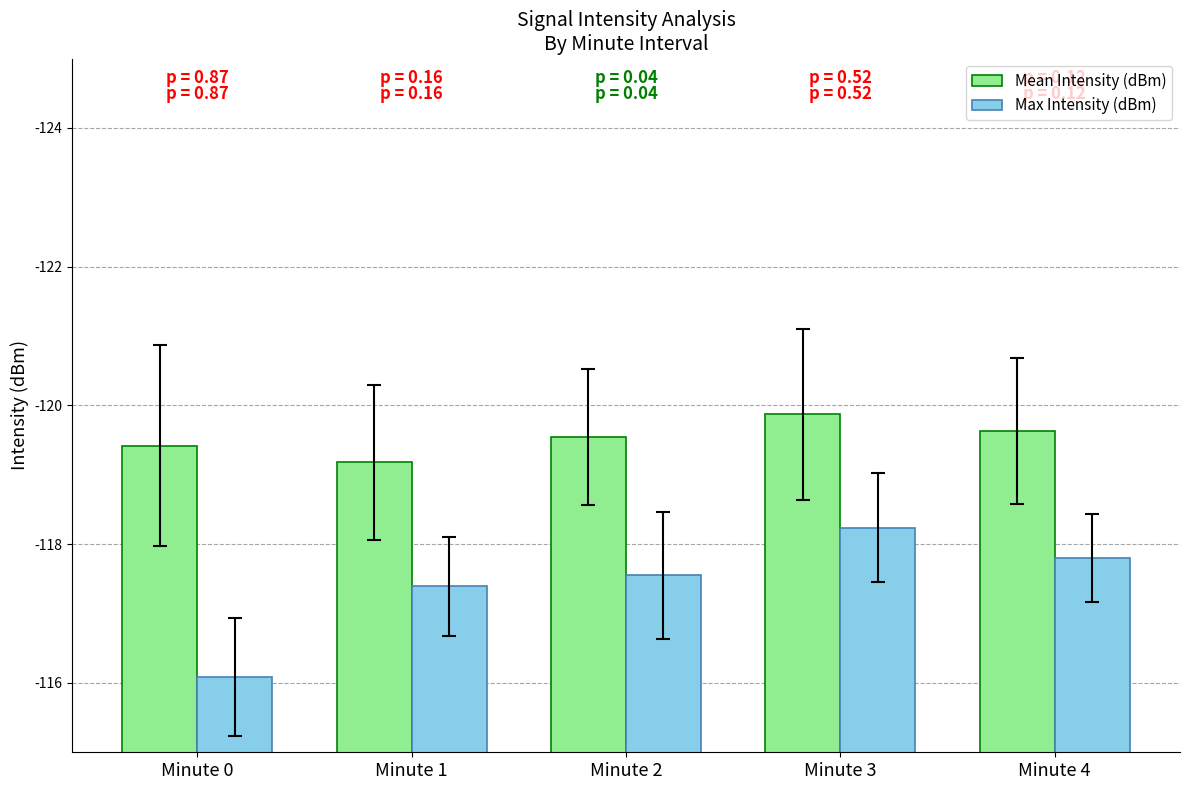

Are the bars grouped side by side (vs. stacked)?

Yes